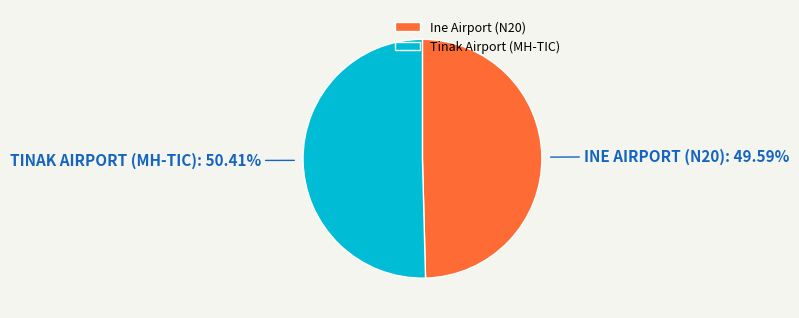

True or false: Ine Airport (N20) accounts for 50% of the total.

True